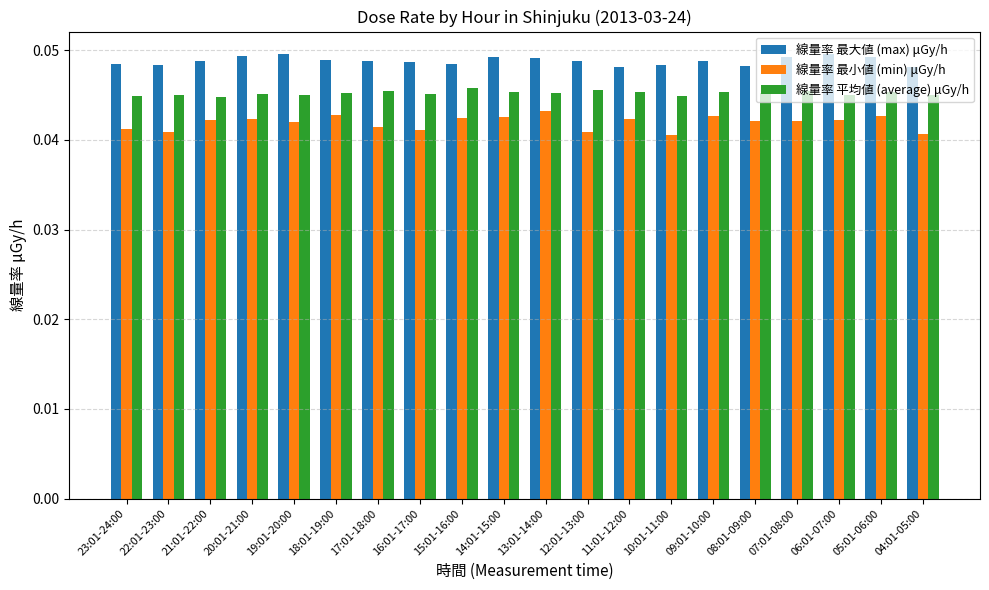

At how many categories does at least one series exceed 0?

20